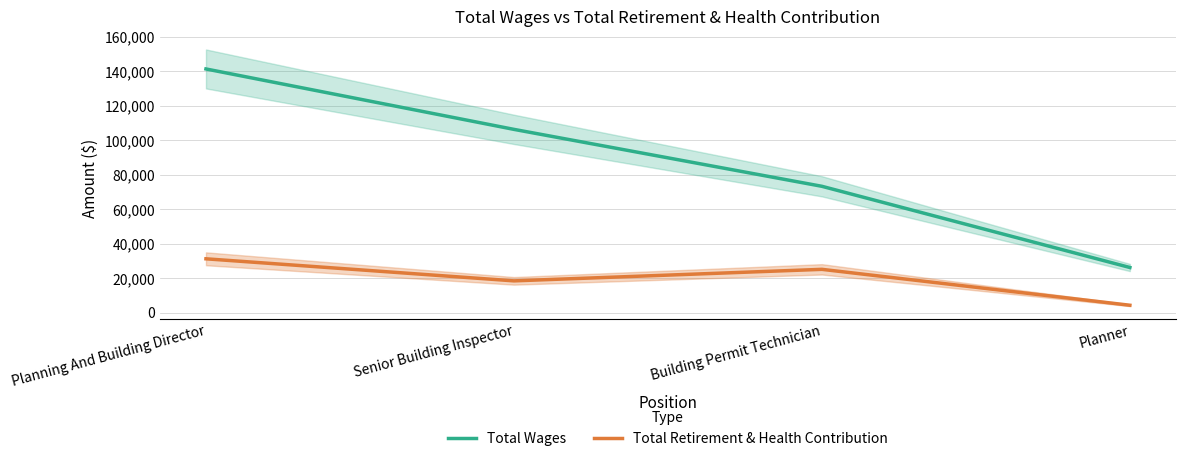

Reading left to right, list all the values displayed in this chart.

Total Wages: Planning And Building Director=141403	Senior Building Inspector=106332	Building Permit Technician=73279	Planner=26139
Total Retirement & Health Contribution: Planning And Building Director=31184	Senior Building Inspector=18380	Building Permit Technician=25070	Planner=4225